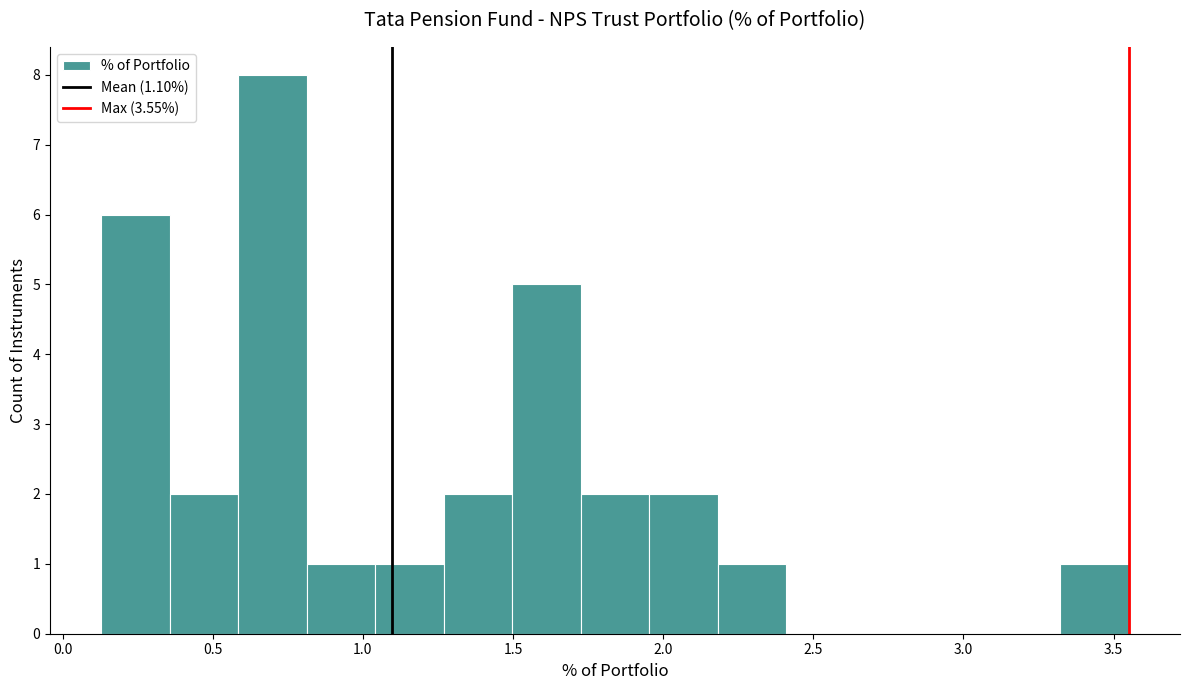

What is the height of the bar covering 1.25 to 1.50 on the x-axis? Neither the bar edges nor the heights are printed on the chart, so give them approximately, as read against the axes.

2